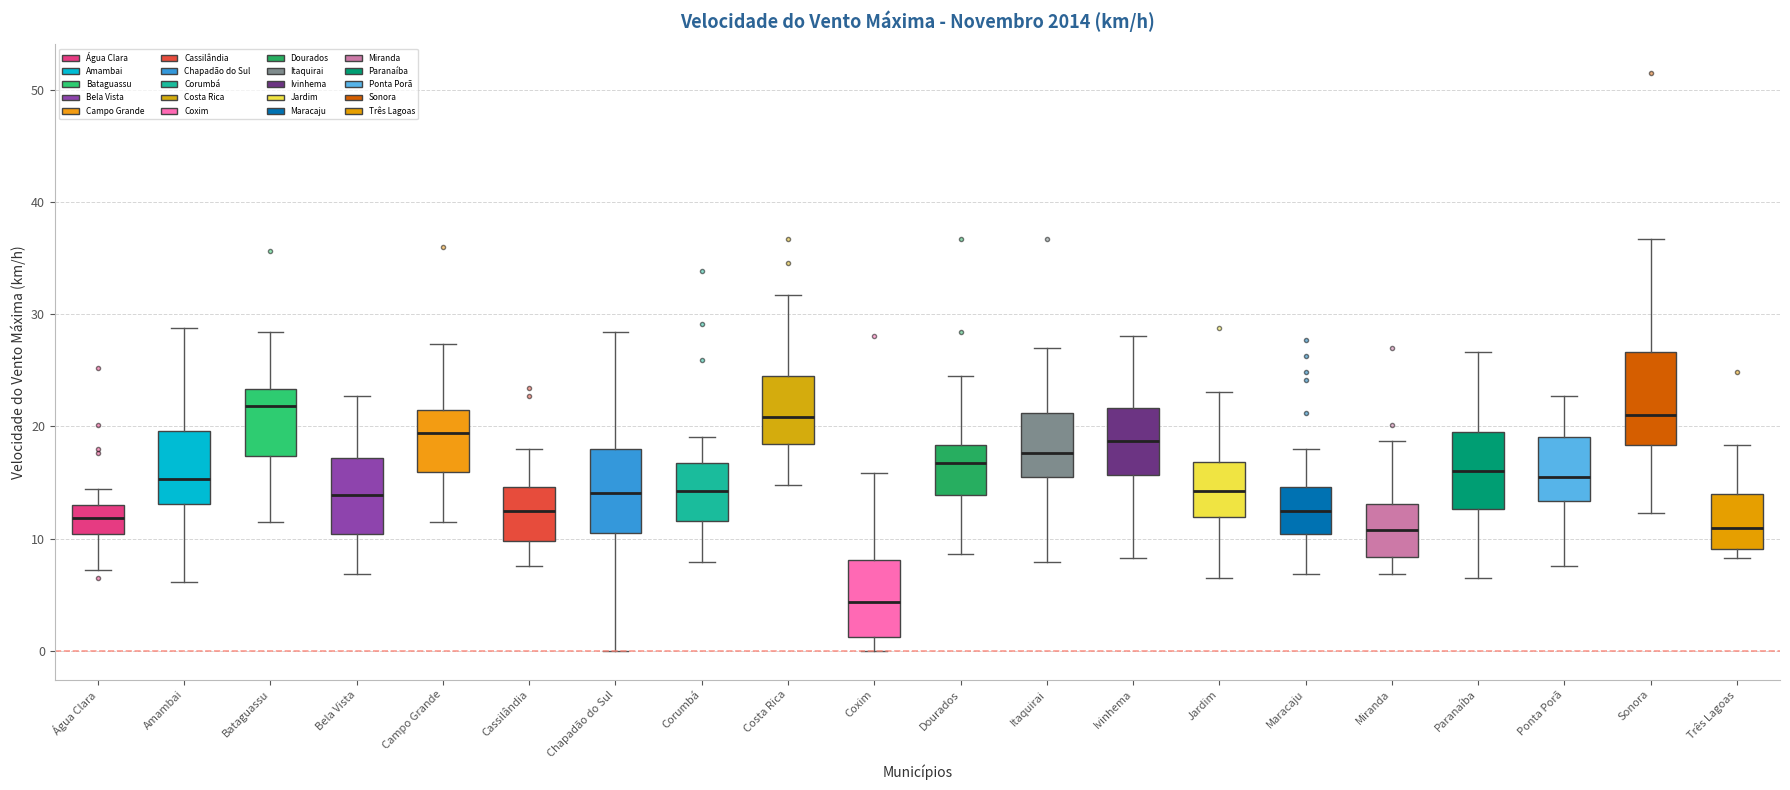

Which box has the lowest median line?

Coxim